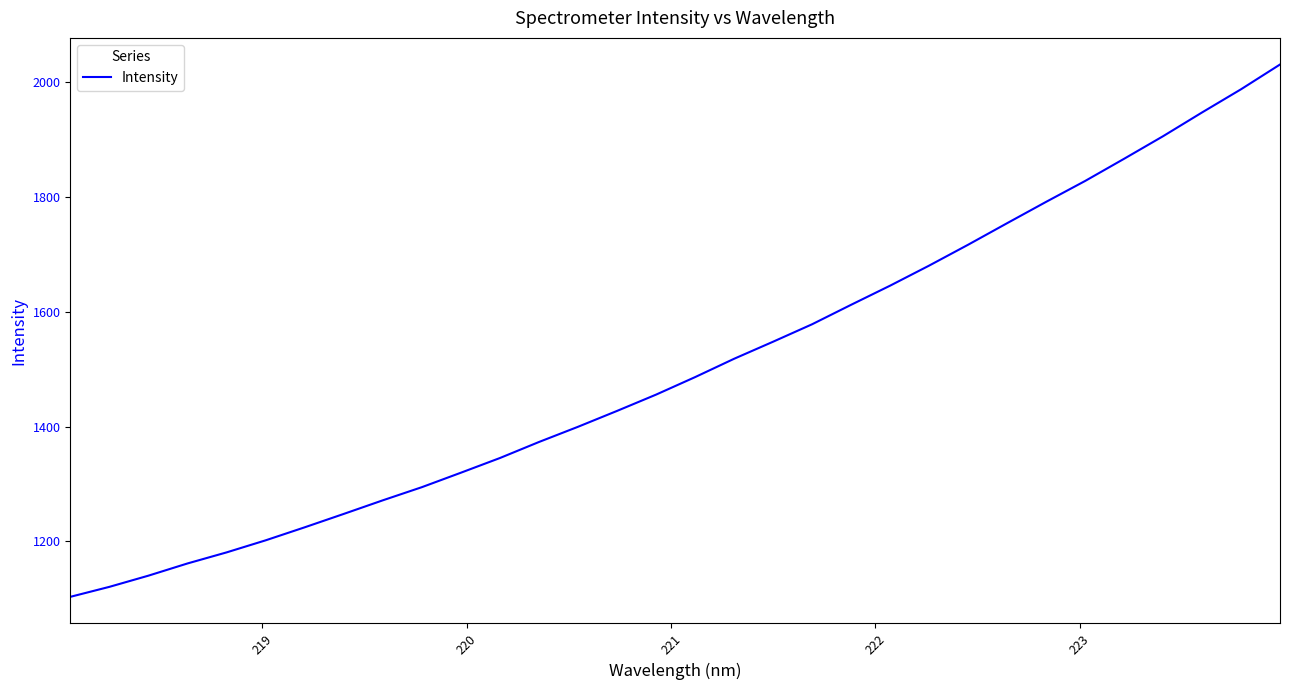

What is the difference between the maximum and minimum values?

927.5